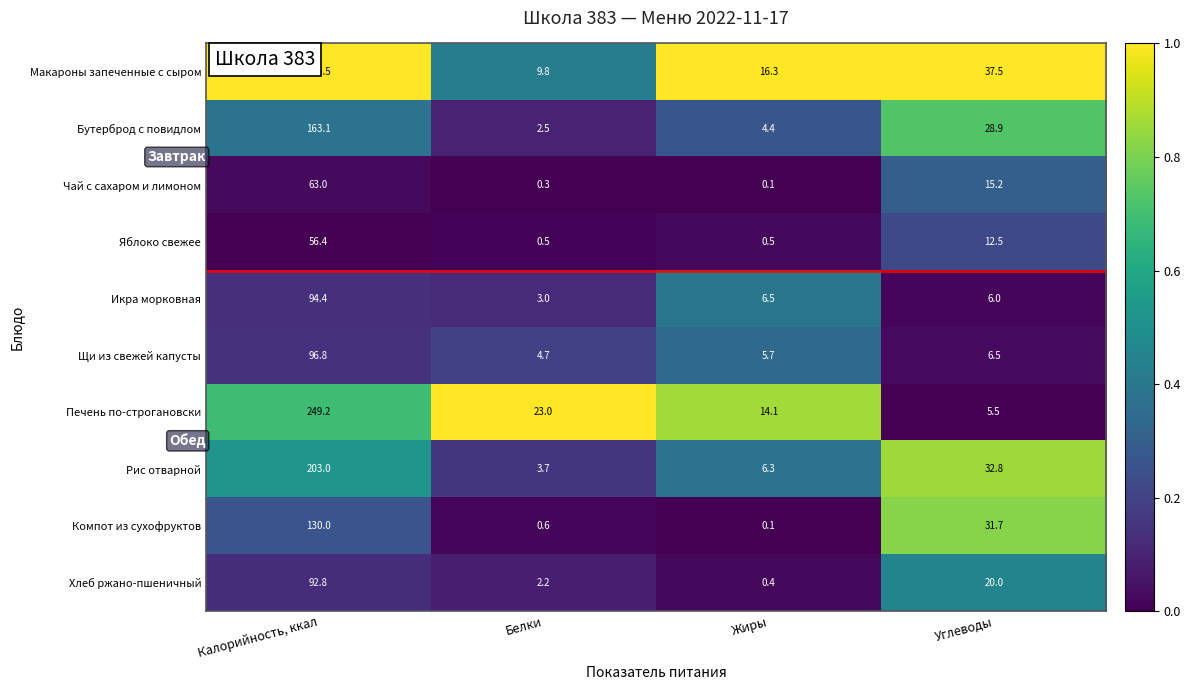

Between Белки and Углеводы, which series saw the biggest shift?

Компот из сухофруктов